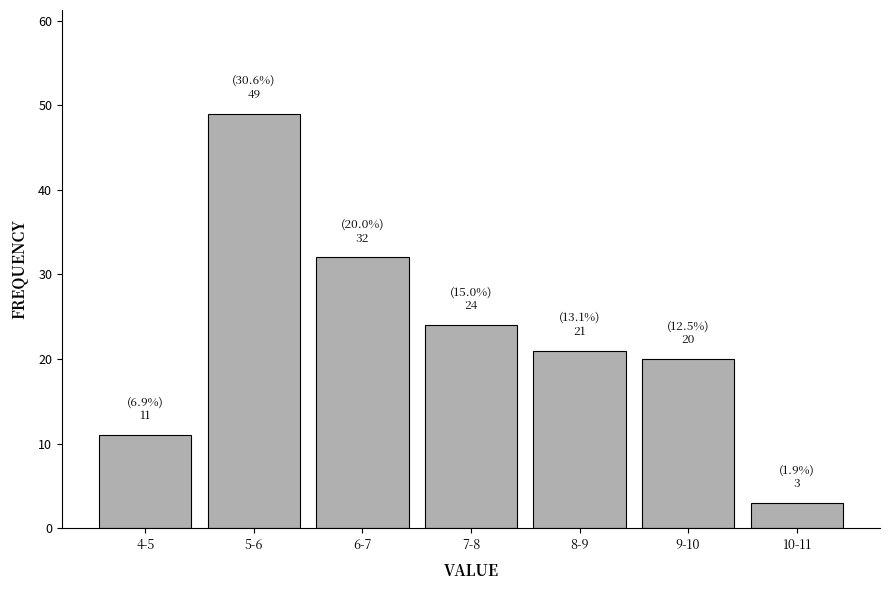

Reading left to right, what are all the values shown in this chart?

4-5=11	5-6=49	6-7=32	7-8=24	8-9=21	9-10=20	10-11=3